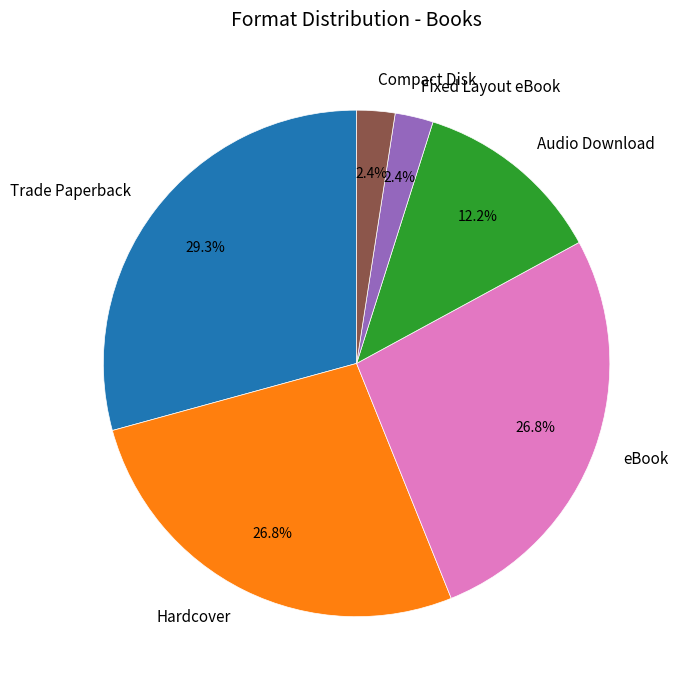

What is the ratio of the value at Hardcover to the value at Audio Download?

2.2